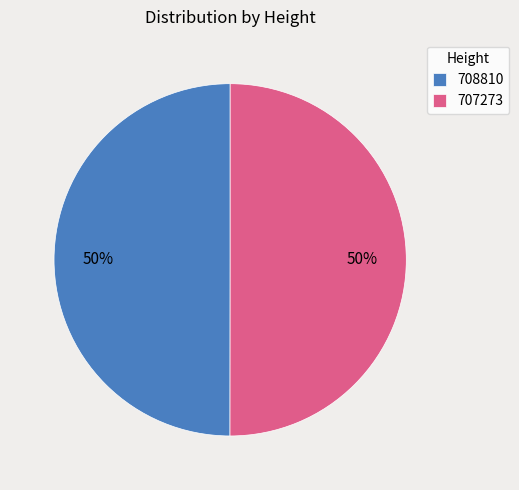

True or false: 707273 accounts for 57% of the total.

False